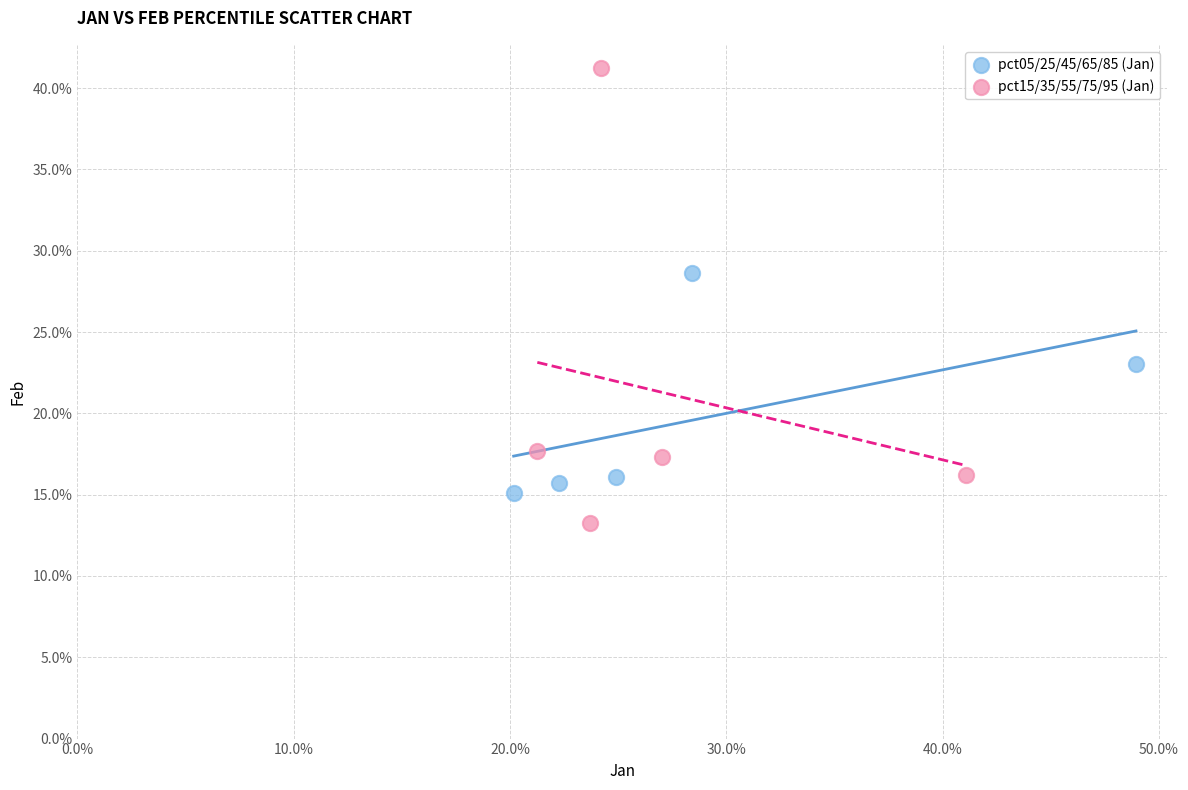

Which series contains the highest Y value?

pct15/35/55/75/95 (Jan)